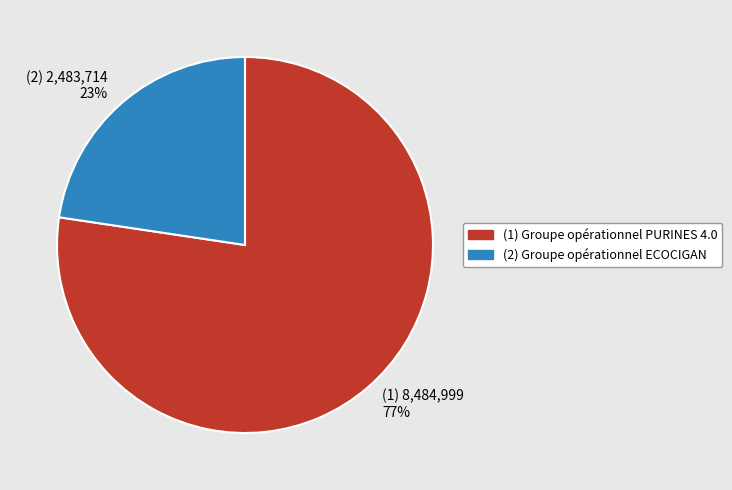

What is the majority slice?

(1) 8,484,999 77%